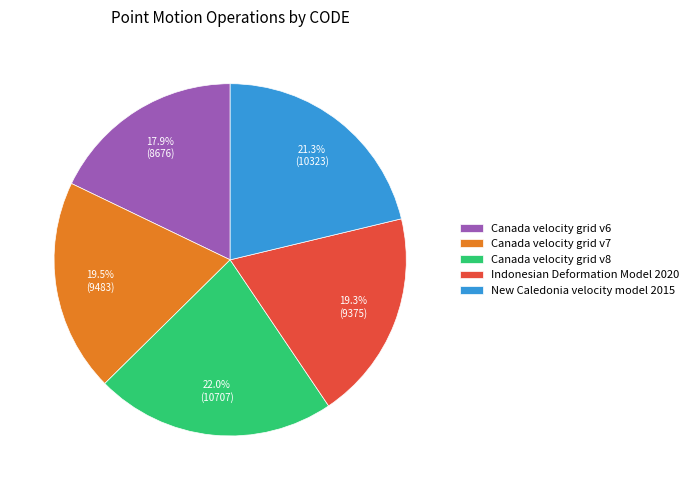

To the nearest percent, what is the combined percentage of Indonesian Deformation Model 2020 and Canada velocity grid v8?

41%